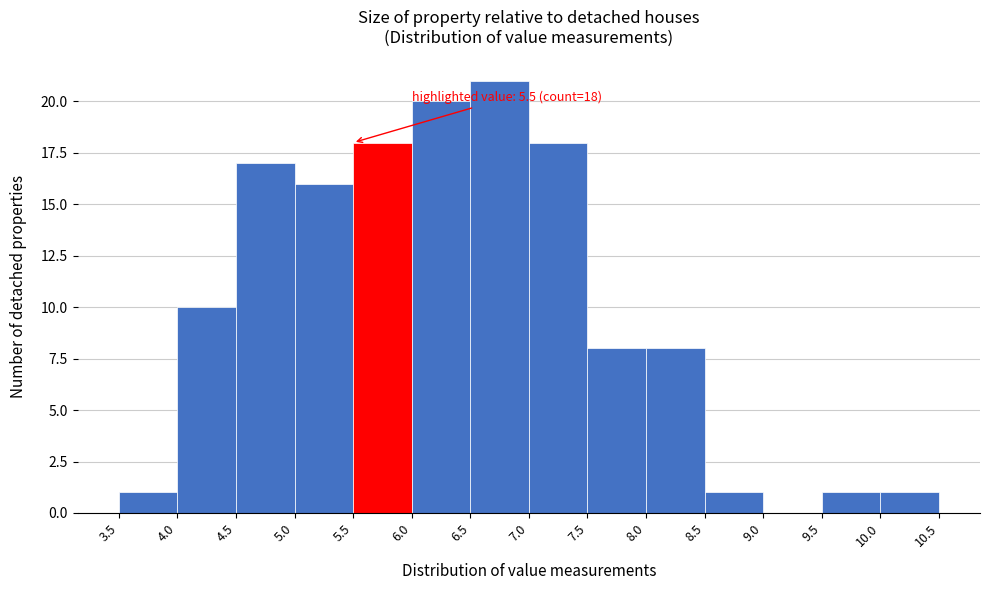

Which range on the x-axis has the tallest bar?

6.5 to 7.0